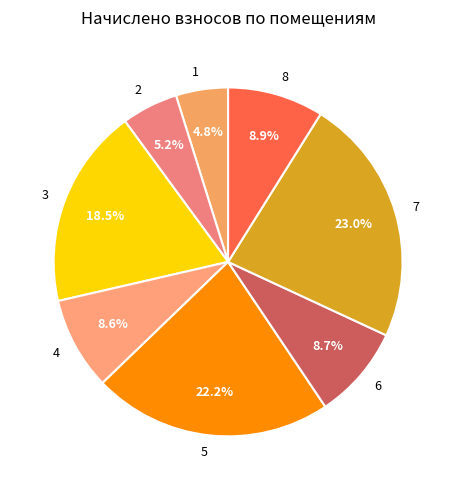

Which slice is the largest?

7